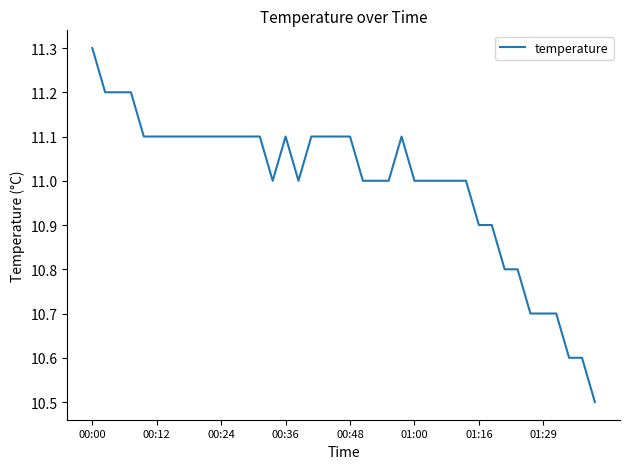

What is the greatest value displayed?

11.3